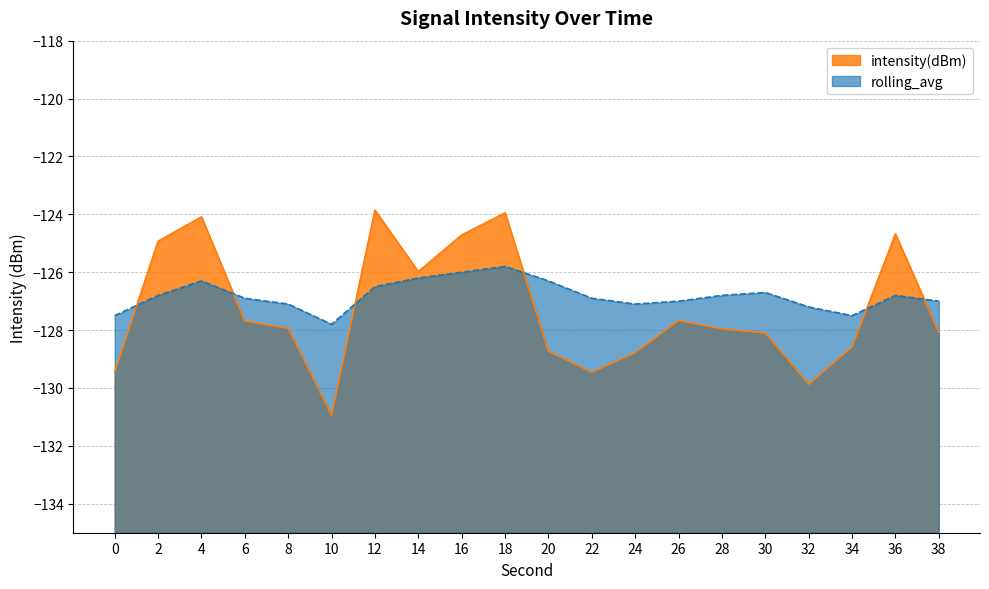

What is the value of the intensity(dBm) point at the 3rd from the left?

-124.1